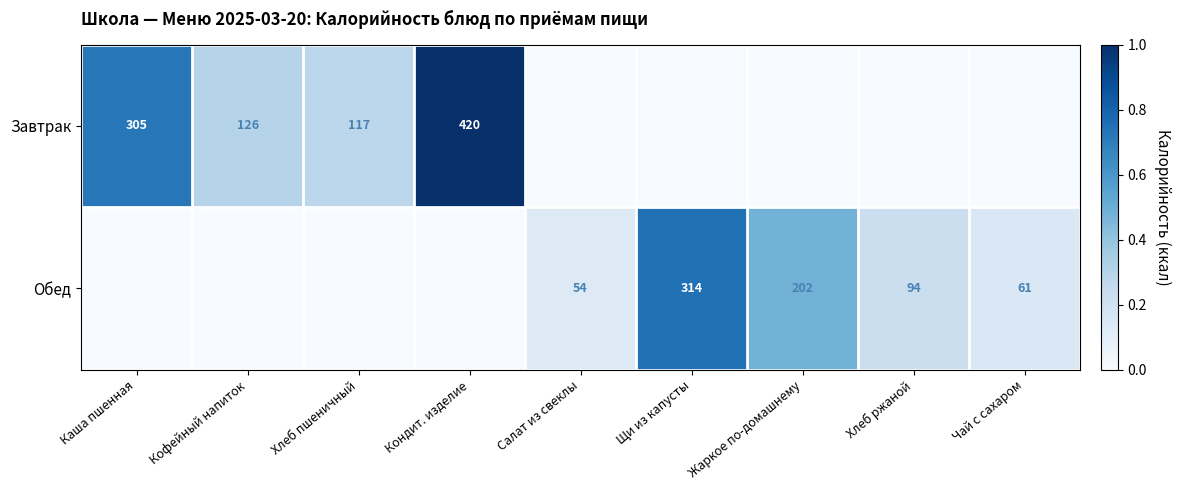

Is the value of Завтрак at Кофейный напиток greater than the value of Обед at Жаркое по-домашнему?

No